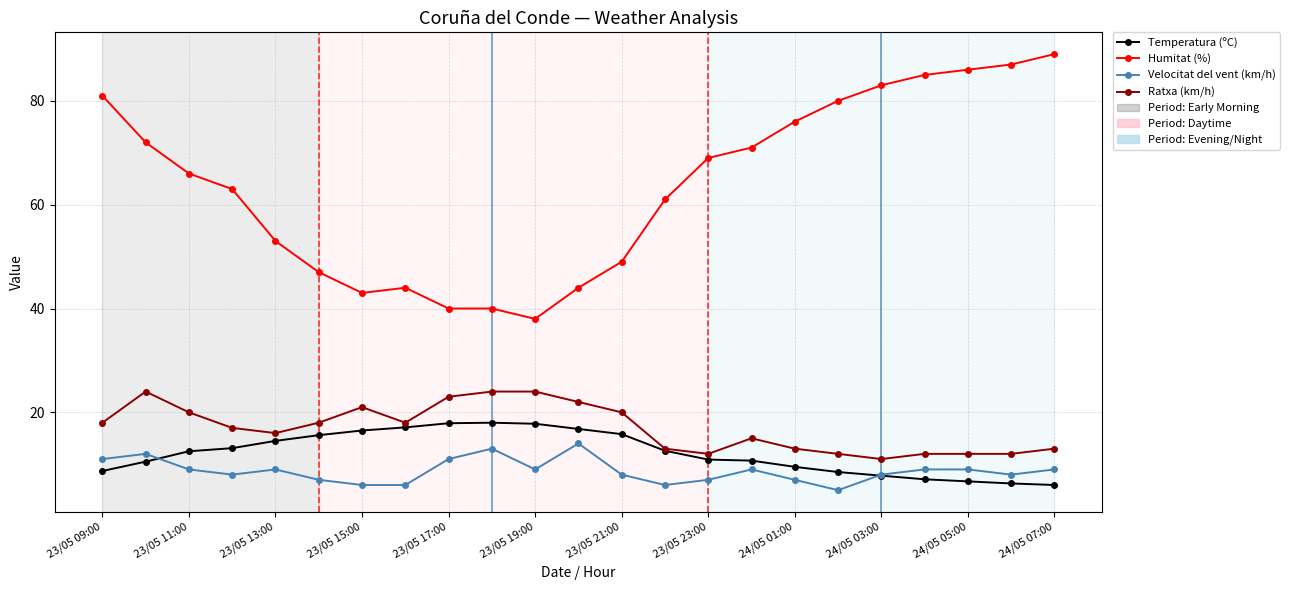

Which series has the widest spread of values?

Humitat (%)